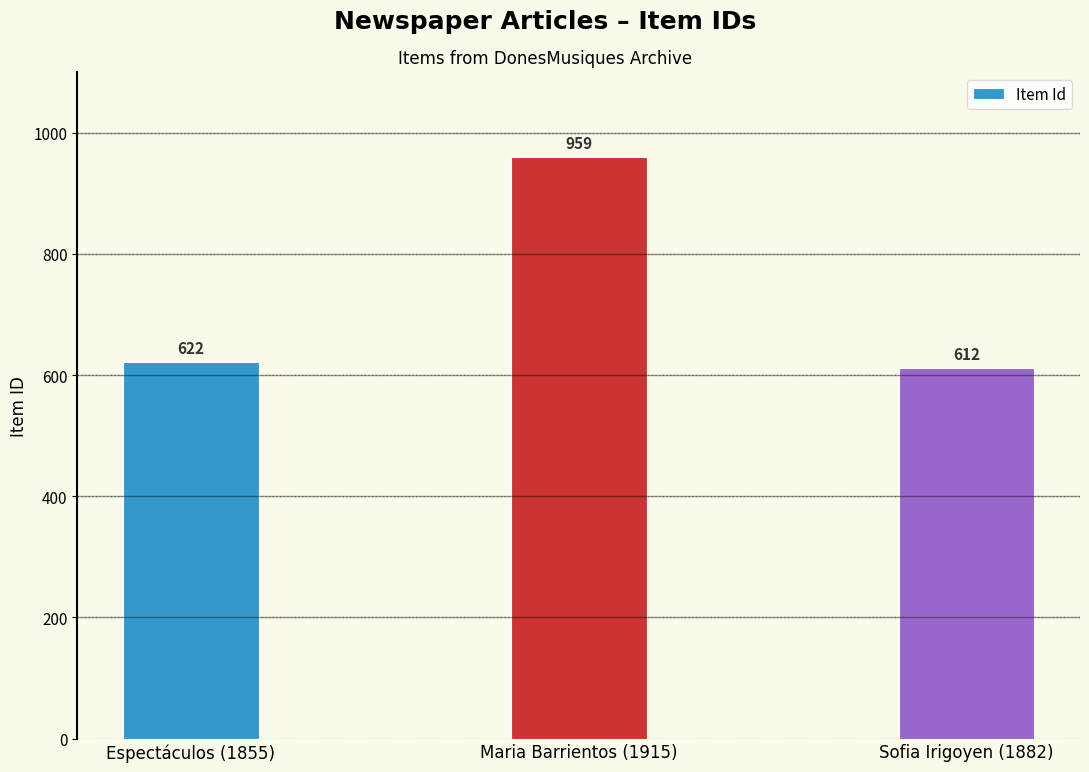

What is the label of the 1st bar from the left?

Espectáculos (1855)